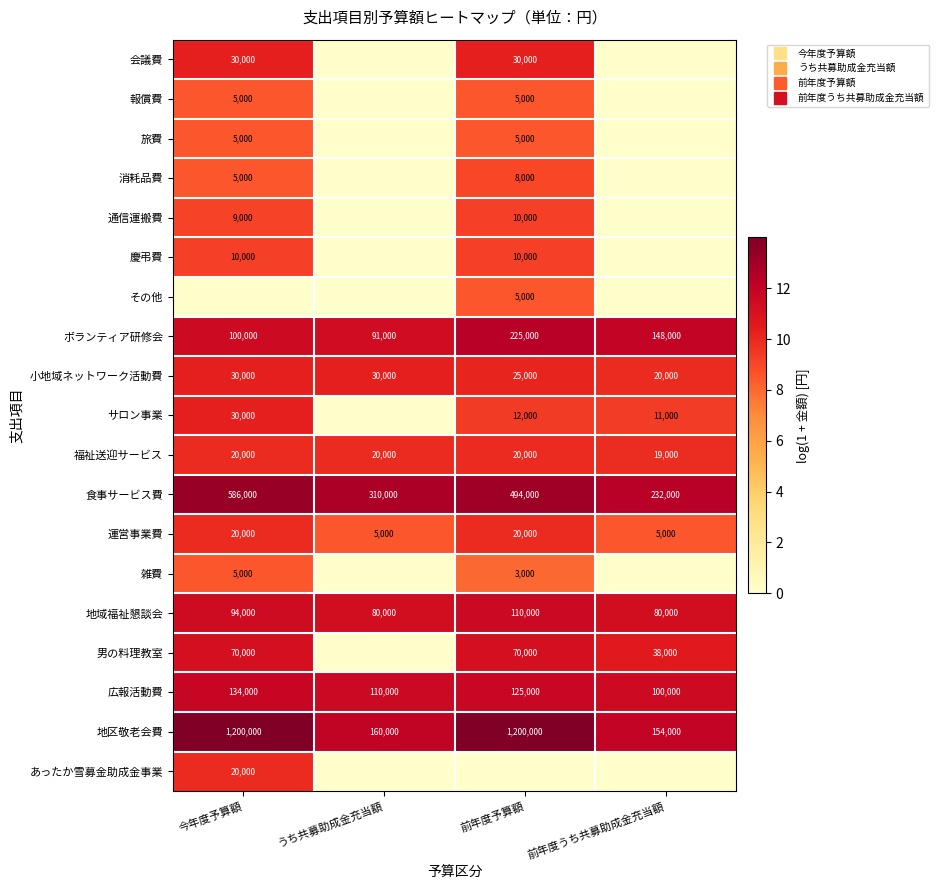

At which label is ボランティア研修会 closest to 11?

うち共募助成金充当額